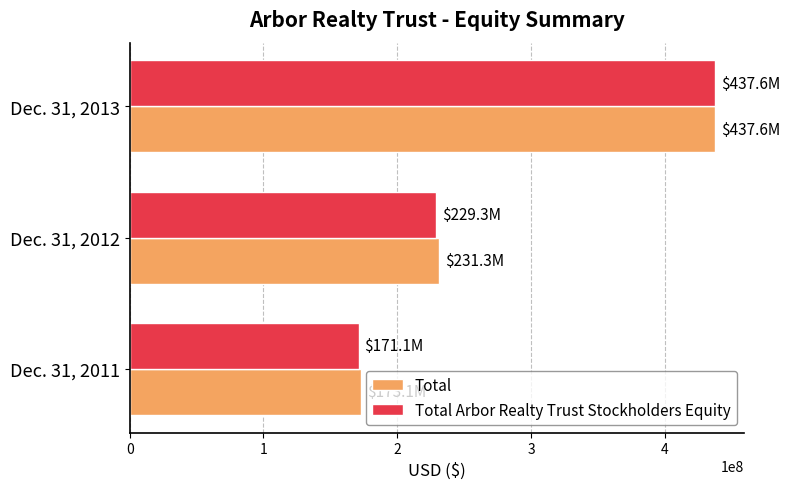

The value of Total Arbor Realty Trust Stockholders Equity at Dec. 31, 2012 is 333631912. True or false?

False